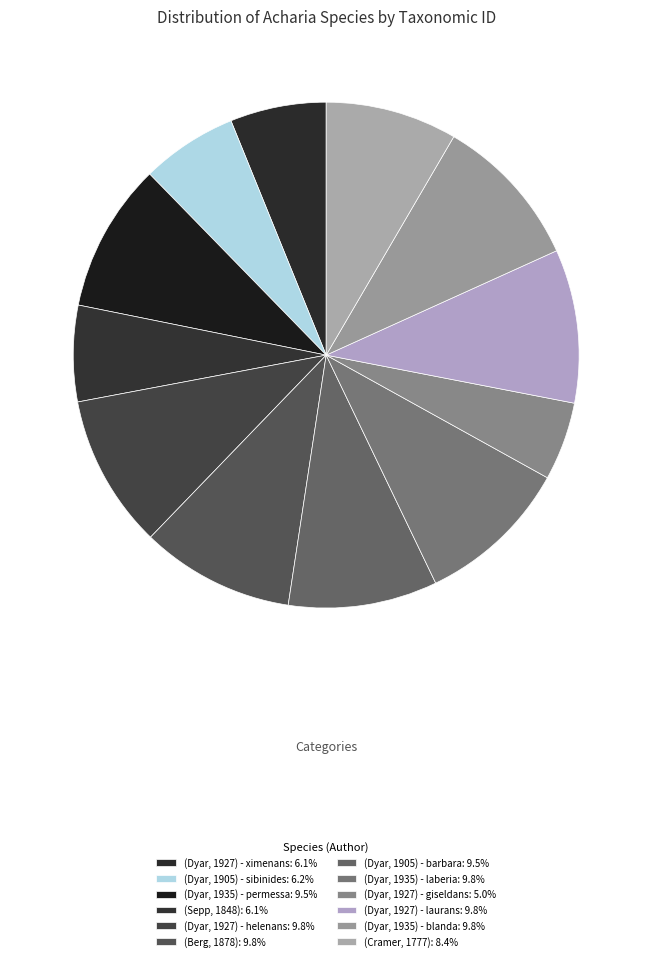

What is the largest slice in the pie chart?

(Berg, 1878)